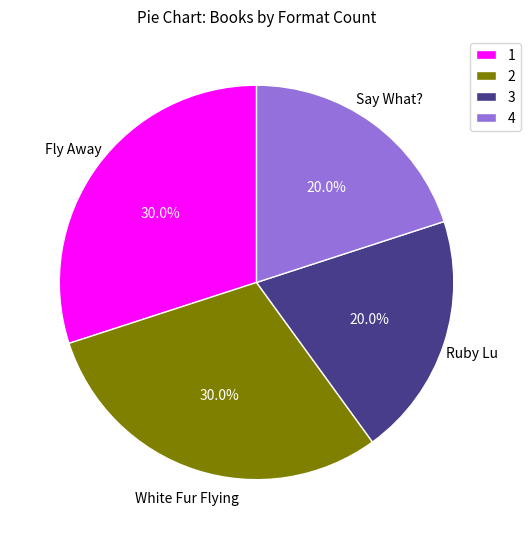

What percentage do 4 and 3 together represent?

40.0%